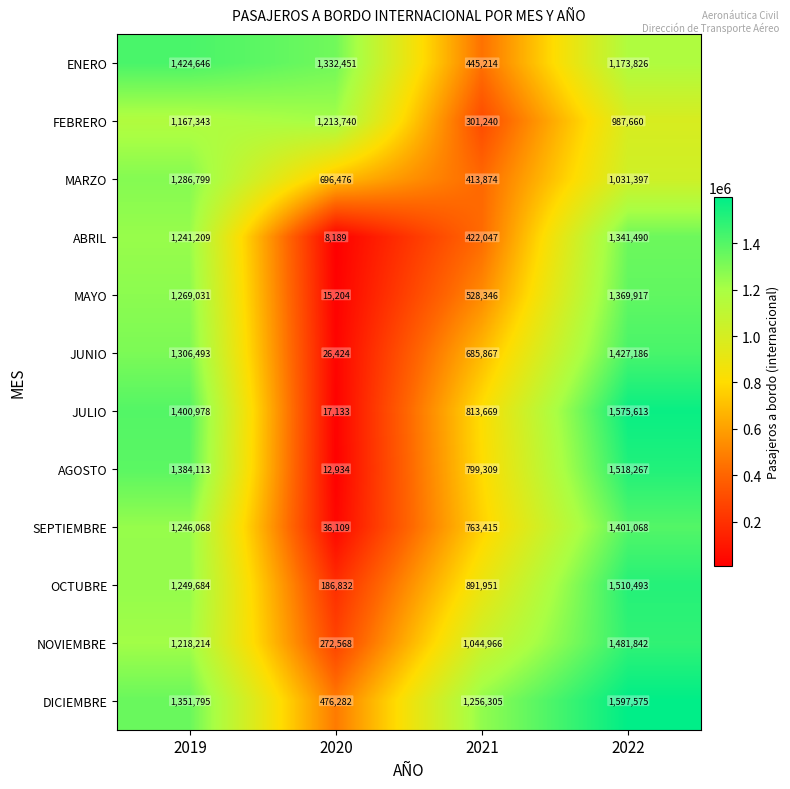

At which category does the chart reach its minimum across all series?

2020